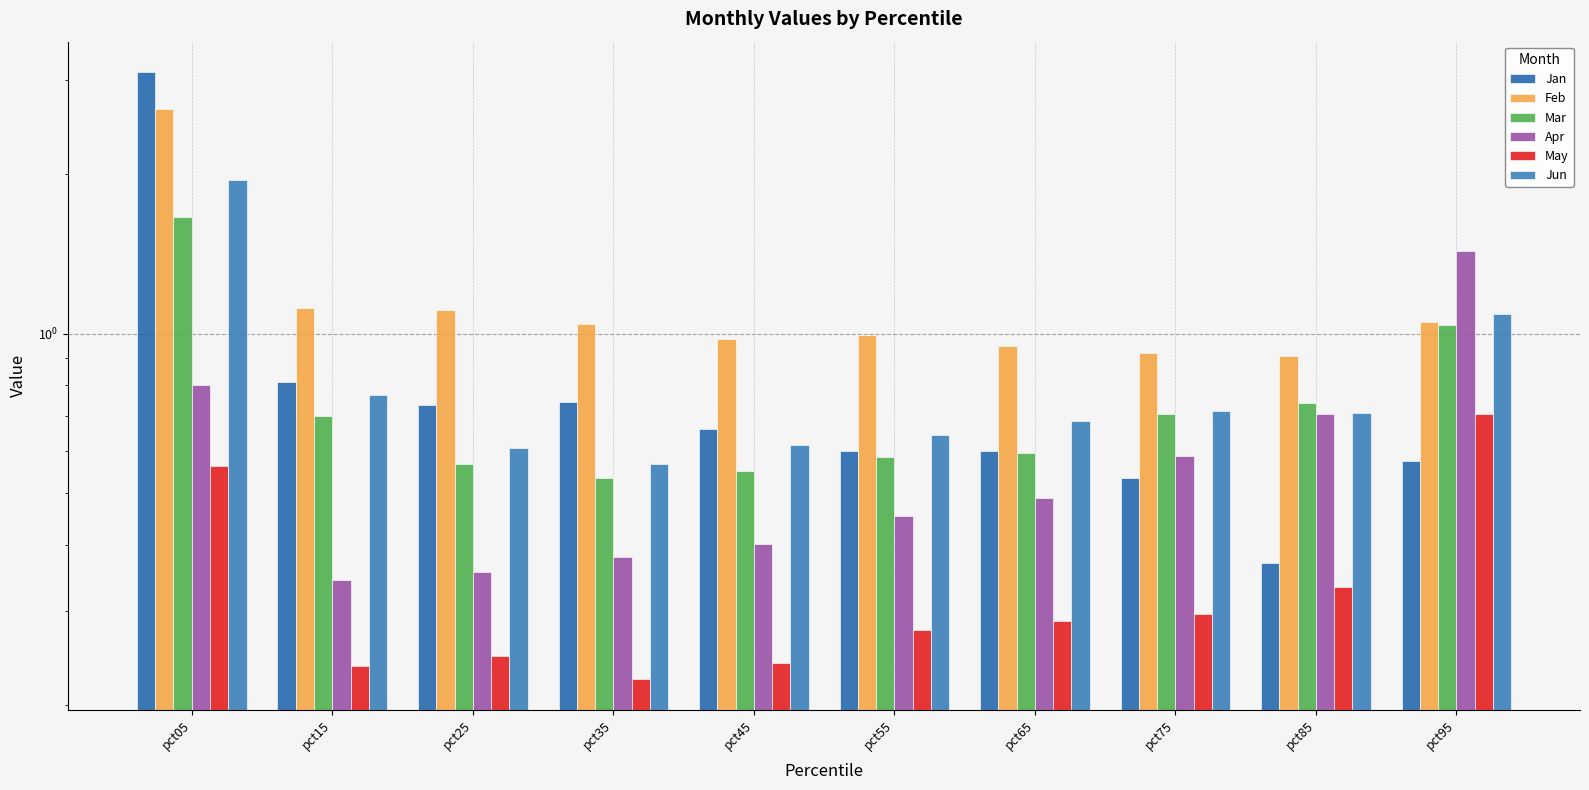

What is the maximum value for Jan?

3.1